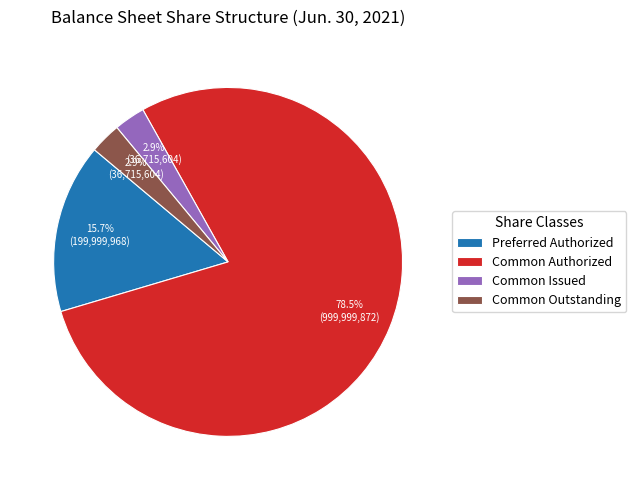

Which category has the biggest portion of the pie?

Common Authorized